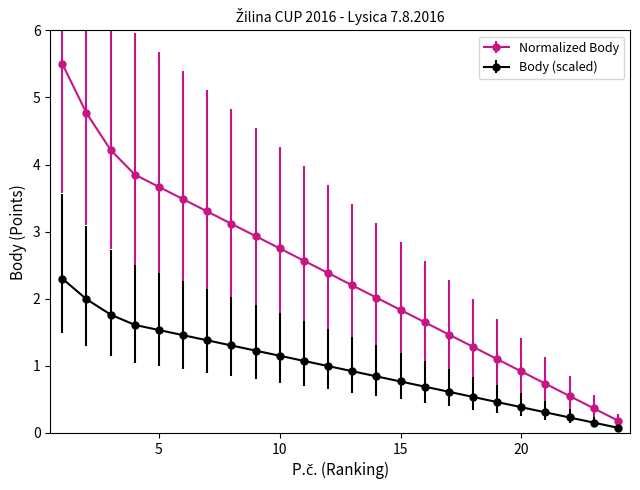

What is the difference between the second highest and minimum values in the Body (scaled) series?

1.9